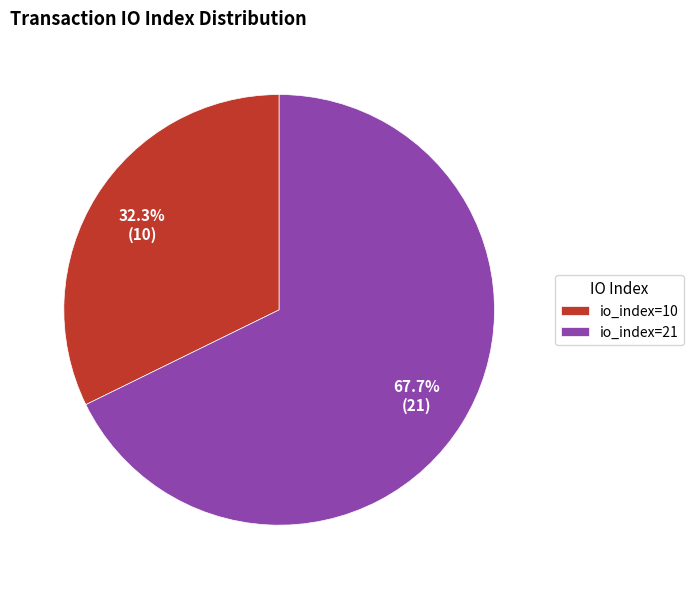

To the nearest percent, what is the difference between the largest and smallest slice percentages?

35%